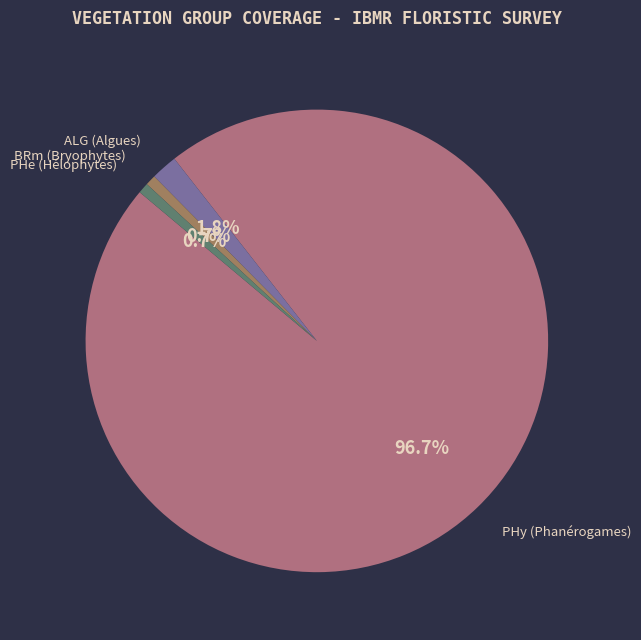

To the nearest percent, what is the difference between the largest and smallest slice percentages?

96%